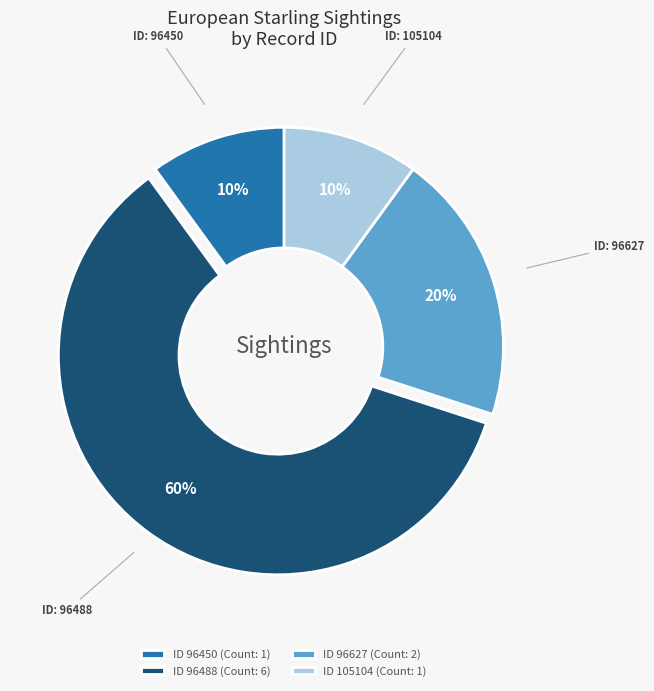

To the nearest percent, what is the combined percentage of ID 96450 (Count: 1) and ID 105104 (Count: 1)?

20%